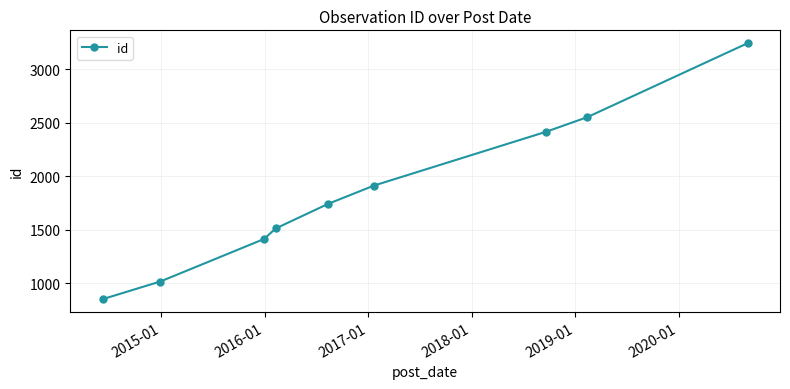

Reading left to right, extract all data points from this chart.

852	1017	1414	1512	1742	1913	2415	2552	3243